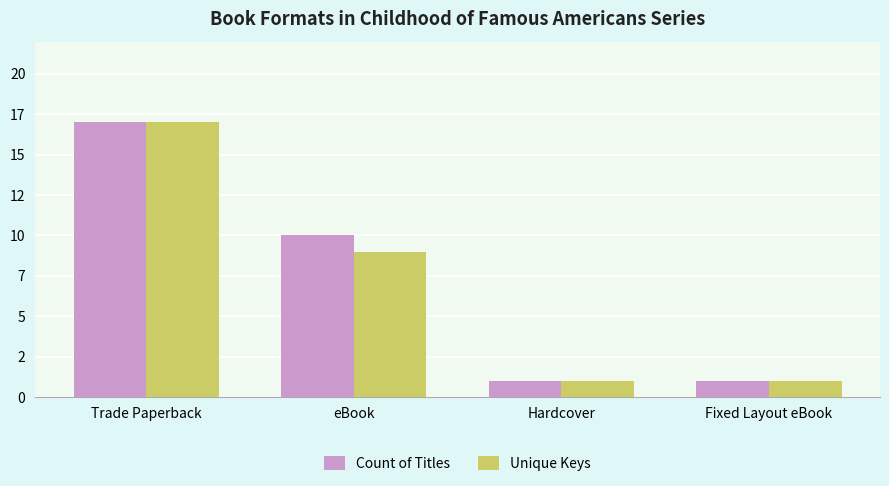

What is the value of the Unique Keys bar at the 2nd from the left?

9